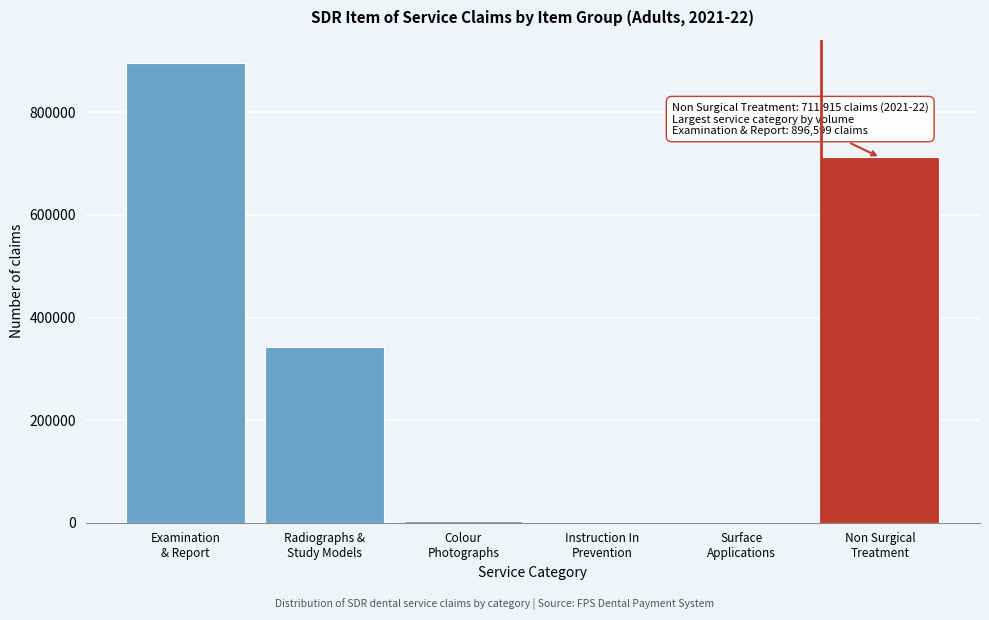

What is the sum of all values?

1955550